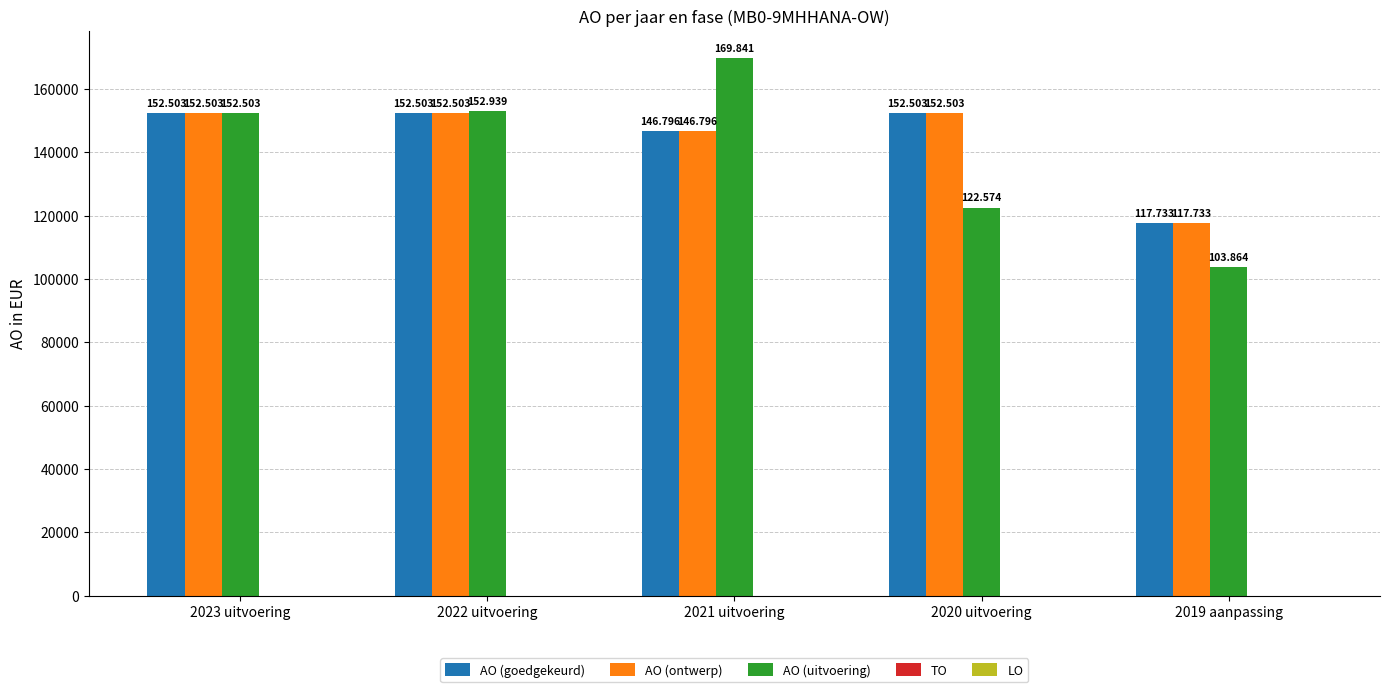

What is the difference between the AO (goedgekeurd) values at 2023 uitvoering and 2021 uitvoering?

5707